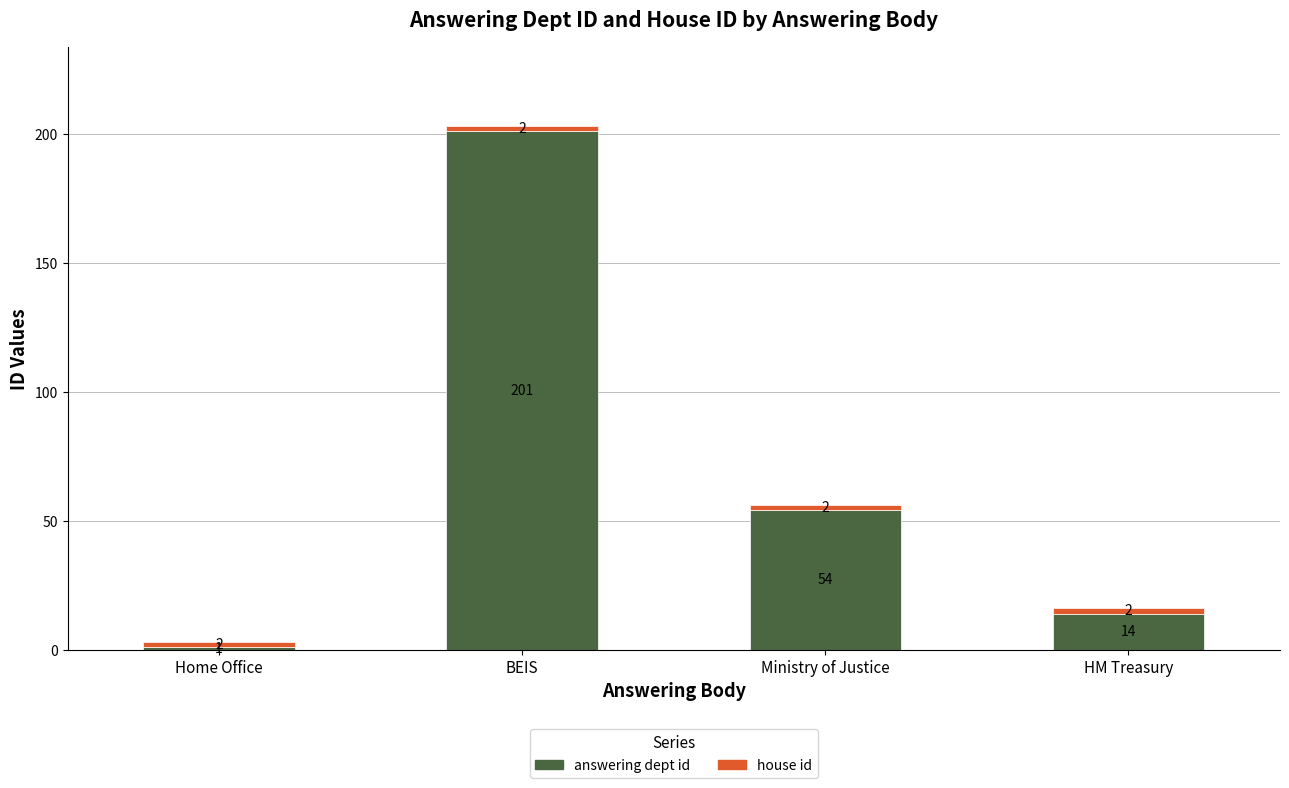

At which label does answering dept id first exceed 54?

BEIS